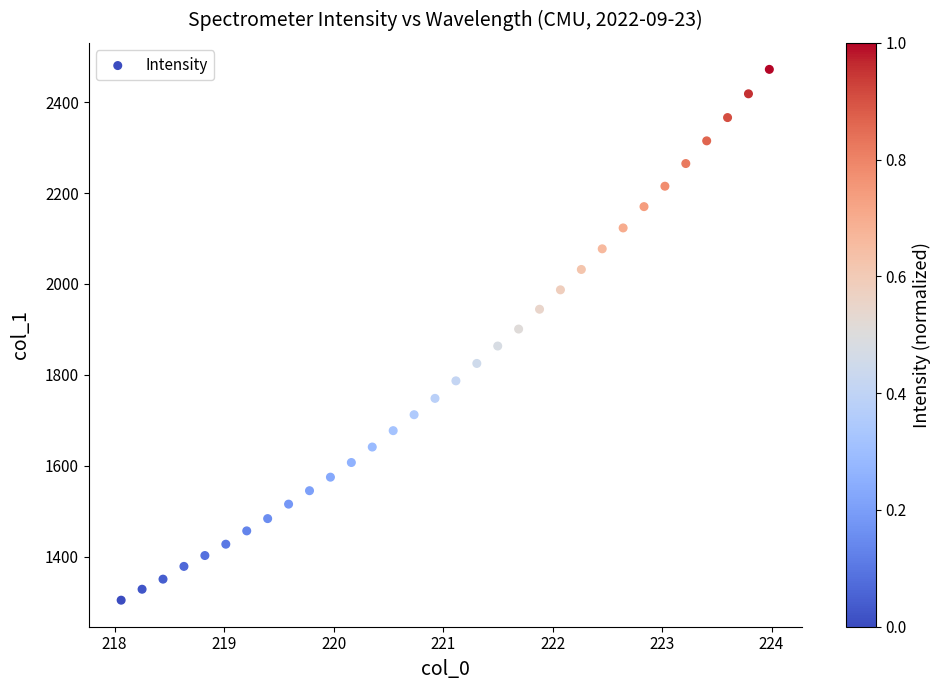

What is the range of Y values (max minus min)?

1168.1